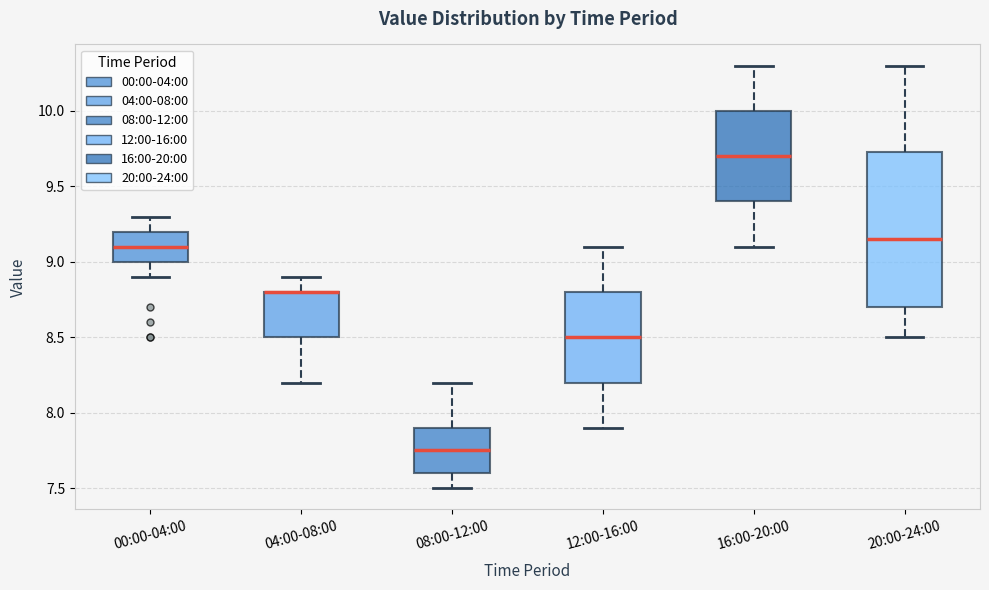

Reading left to right, transcribe this box plot: for each box, give where its median line is, the range the box spans, and where its two whiskers end, as read against the y-axis. The values are not printed on the chart, so give them approximately, as read against the axis.

00:00-04:00: median 9.10, box 9.00 to 9.20, whiskers 8.90 to 9.30
04:00-08:00: median 8.80 (drawn on the box's upper edge), box 8.50 to 8.80, whiskers 8.20 to 8.90
08:00-12:00: median 7.75, box 7.60 to 7.90, whiskers 7.50 to 8.20
12:00-16:00: median 8.50, box 8.20 to 8.80, whiskers 7.90 to 9.10
16:00-20:00: median 9.70, box 9.40 to 10.00, whiskers 9.10 to 10.30
20:00-24:00: median 9.15, box 8.70 to 9.75, whiskers 8.50 to 10.30